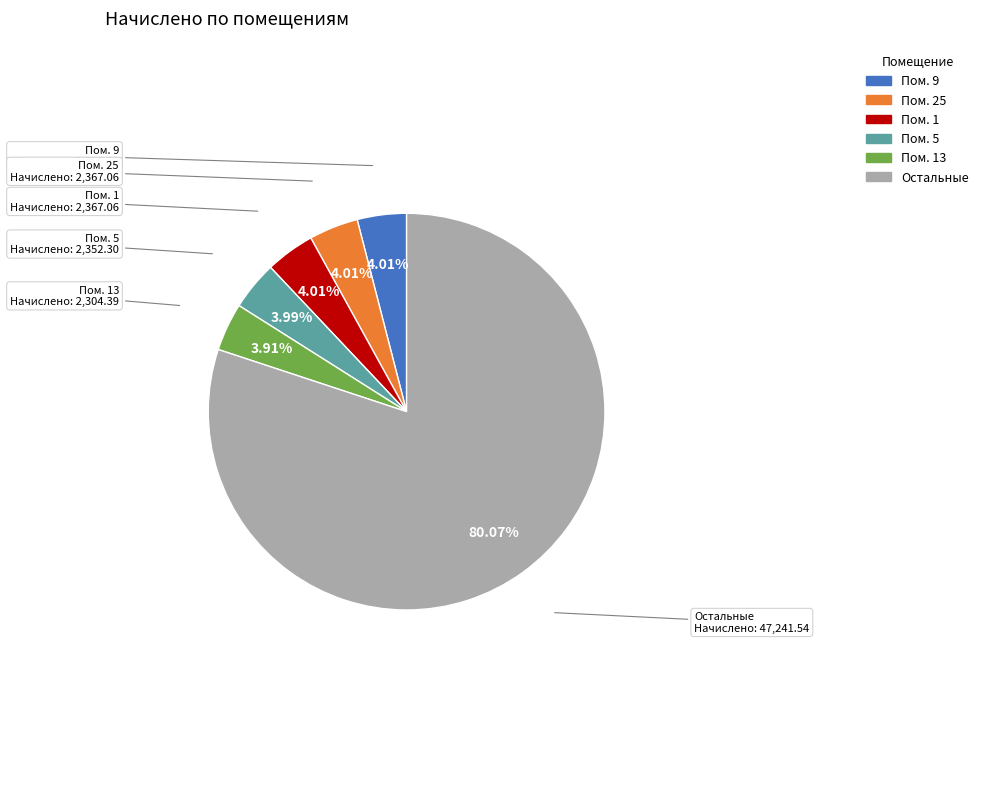

Is there any slice that represents more than half of the pie?

Yes